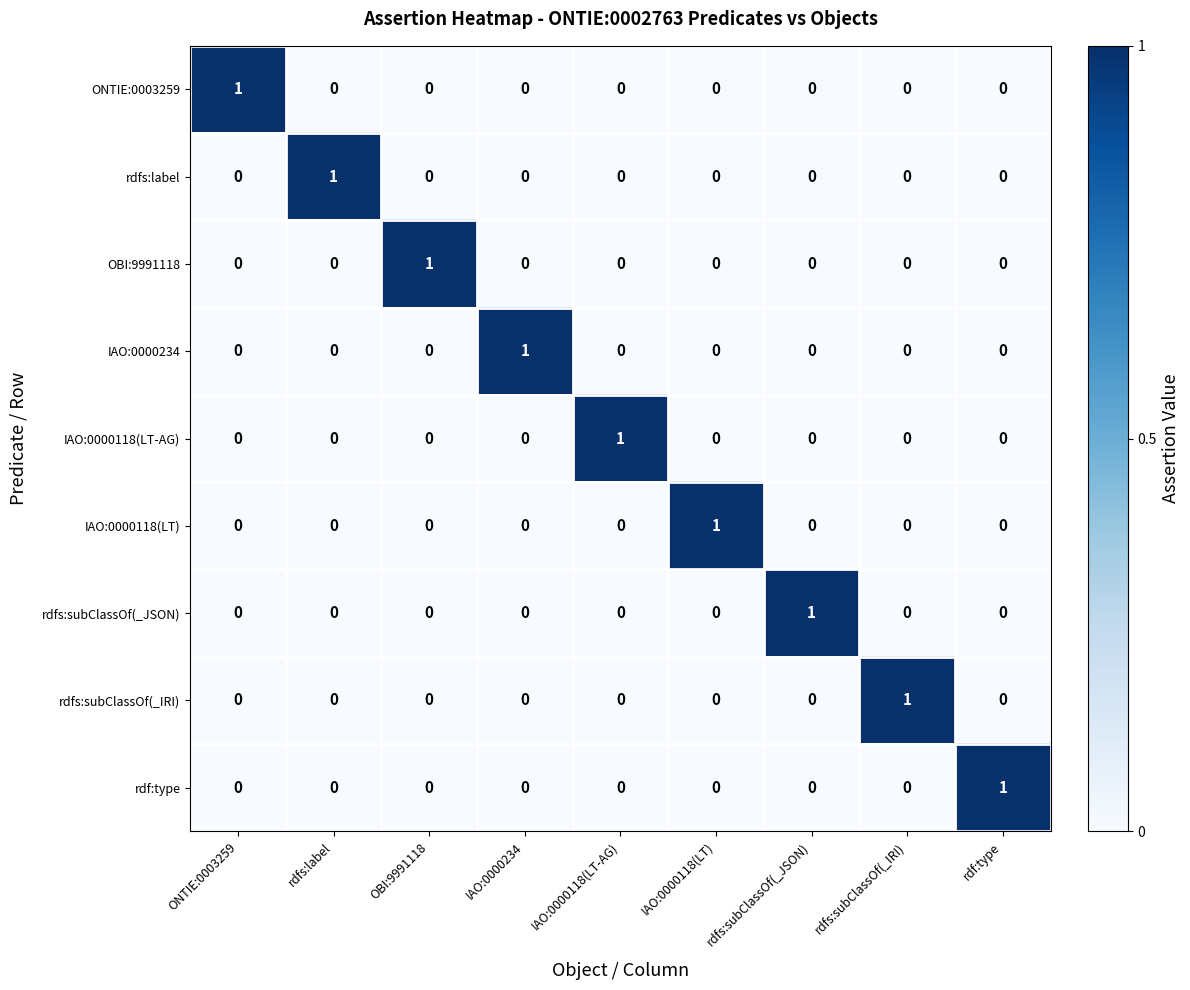

Is it true that IAO:0000234 equals -1 at ONTIE:0003259?

False